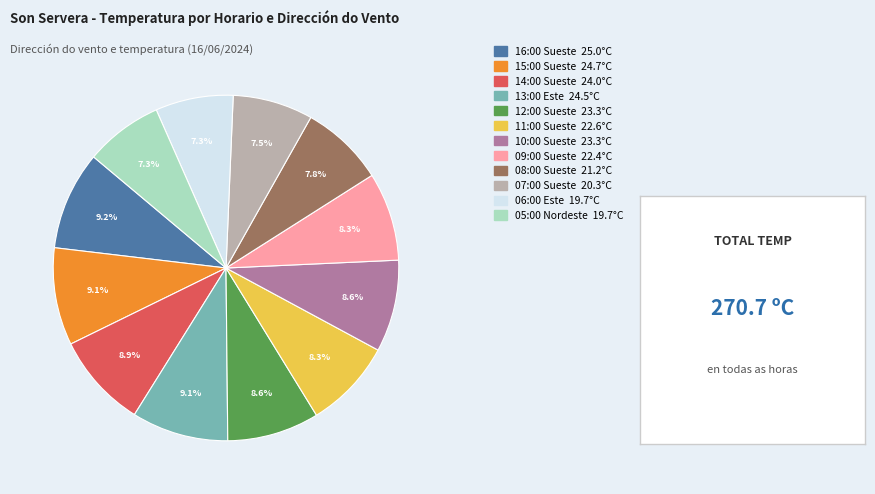

To the nearest percent, what percentage of the pie is 13:00 Este?

9%